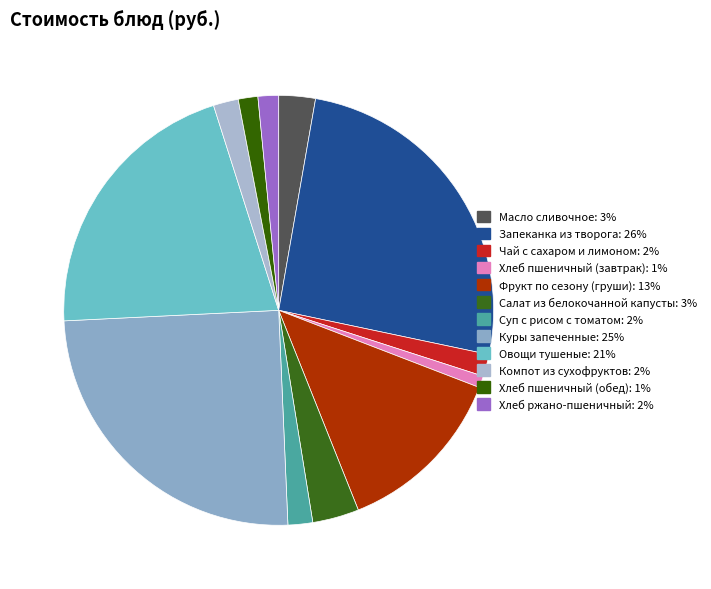

Is it true that Суп с рисом с томатом is 9% of the pie?

False